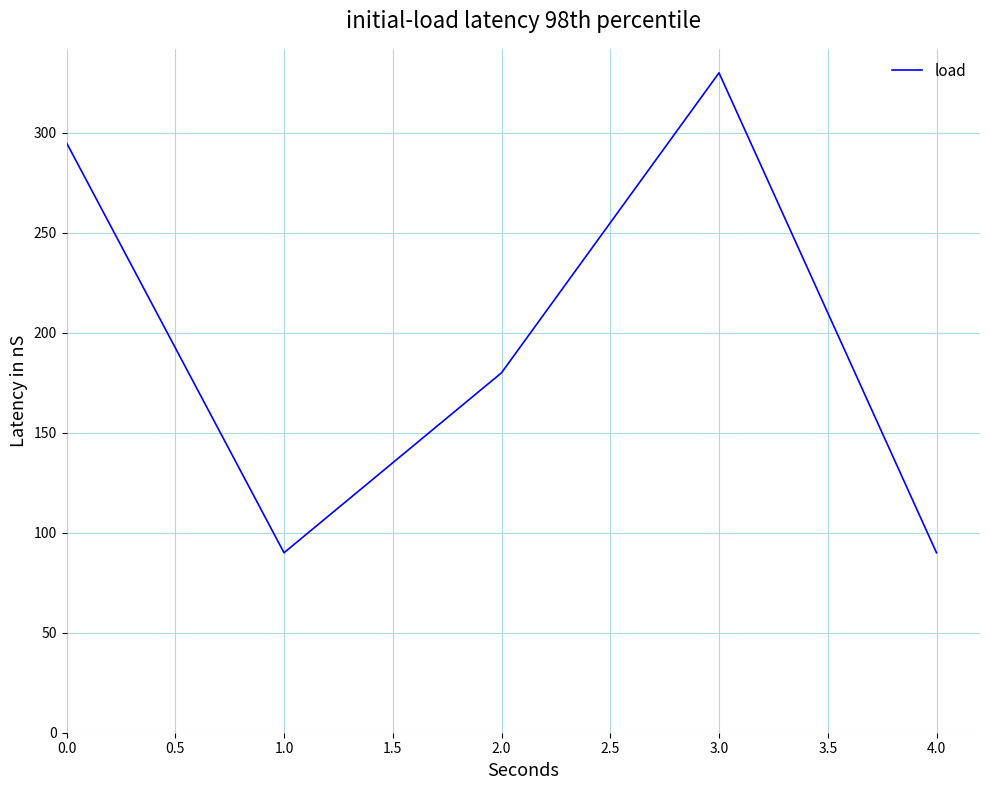

Is it true that the value at 1.0 is 276?

False